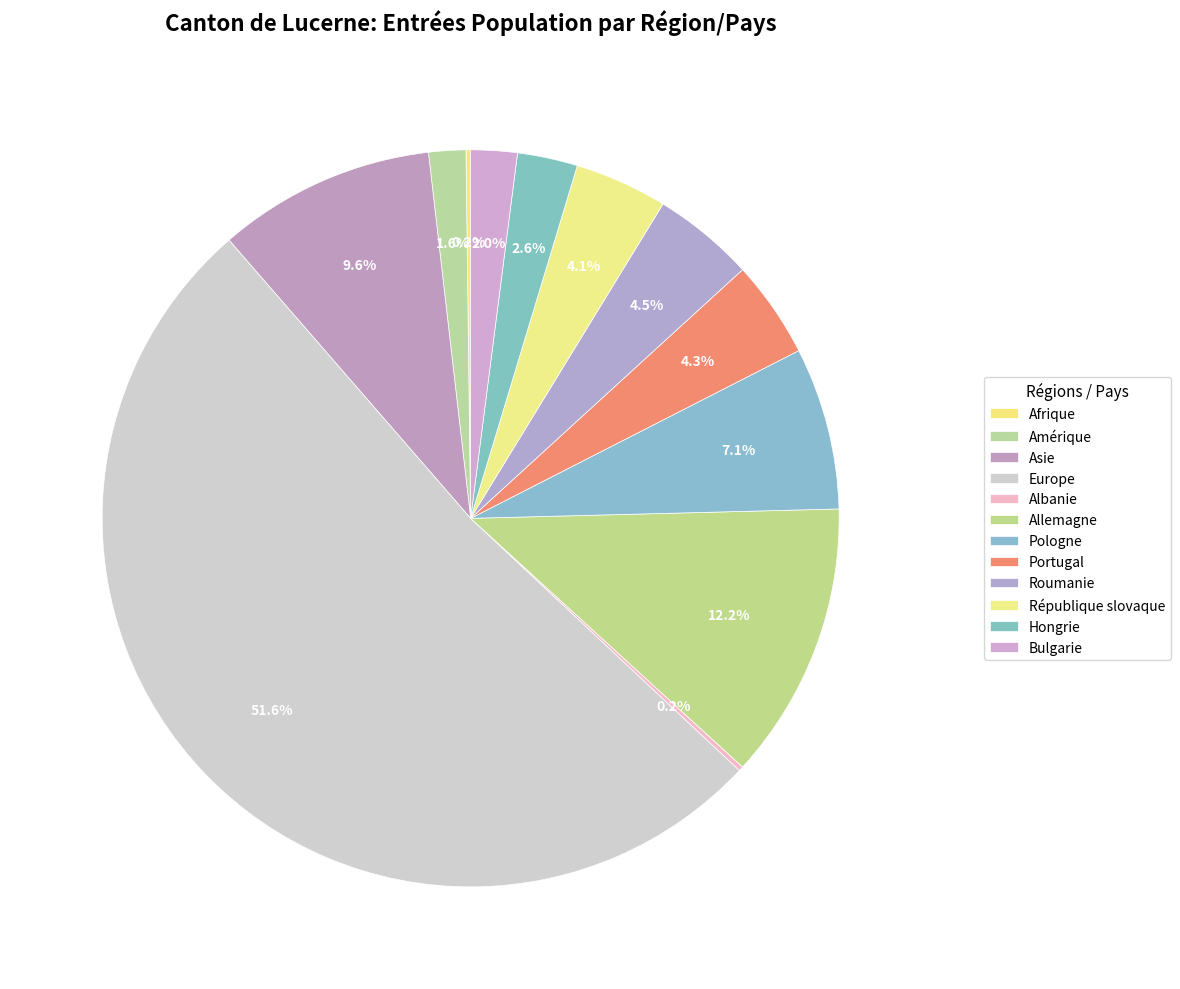

What percentage is the Amérique slice, to the nearest percent?

2%